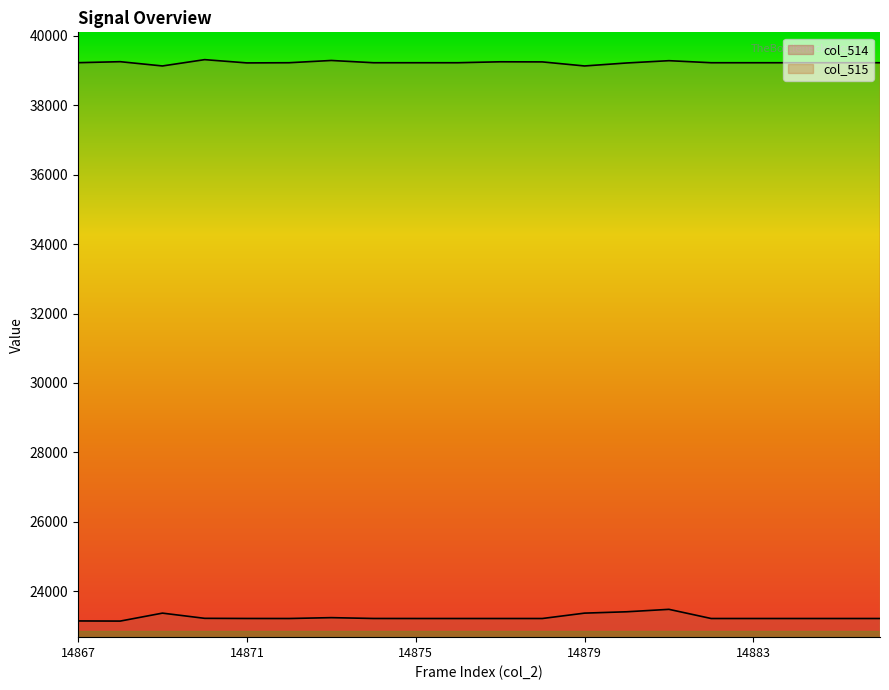

Reading left to right, extract all data points from this chart.

col_514: 14867=23149	14868=23145	14869=23374	14870=23224	14871=23220	14872=23219	14873=23244	14874=23220	14875=23219	14876=23219	14877=23219	14878=23219	14879=23374	14880=23413	14881=23483	14882=23219	14883=23219	14884=23219	14885=23219	14886=23219
col_515: 14867=39221	14868=39250	14869=39127	14870=39309	14871=39215	14872=39220	14873=39285	14874=39220	14875=39220	14876=39220	14877=39247	14878=39244	14879=39127	14880=39213	14881=39279	14882=39220	14883=39220	14884=39220	14885=39220	14886=39220